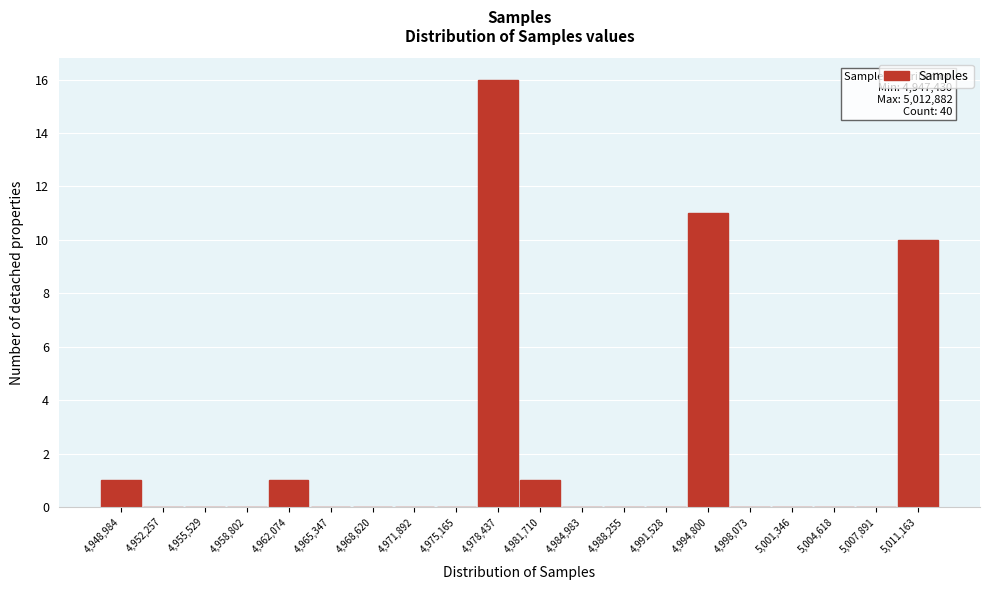

Which range on the x-axis has the tallest bar?

4977000 to 4980000